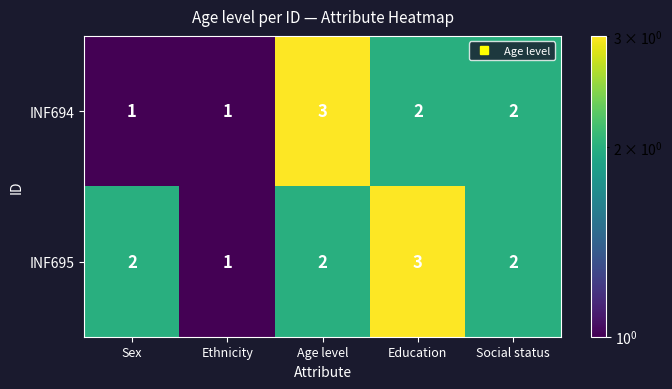

Rank the series at Education from lowest to highest value.

INF694, INF695